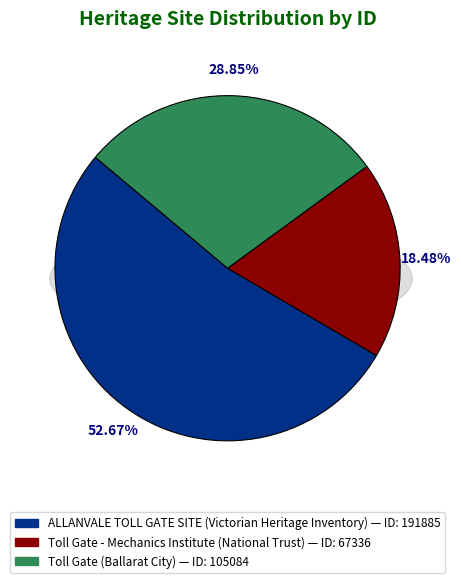

Count the number of slices in the pie.

3